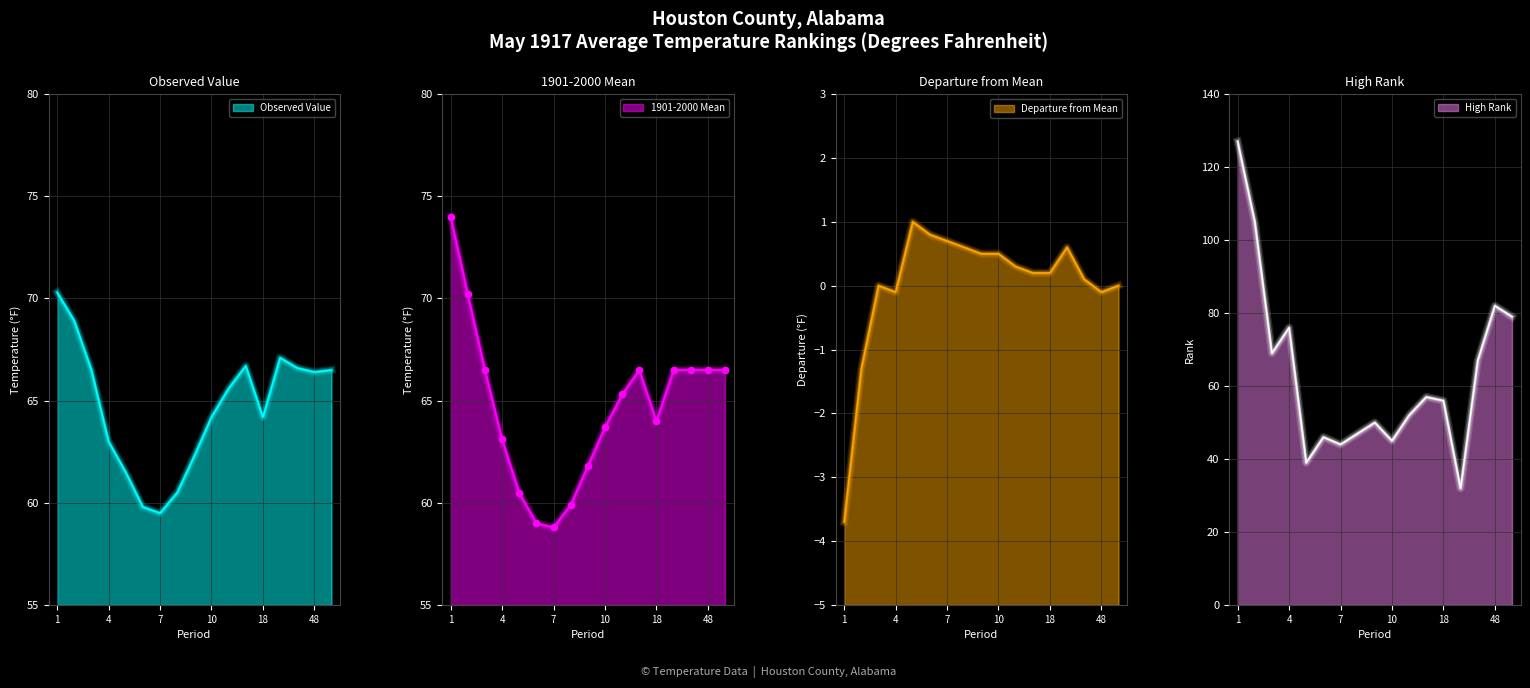

Is the value of 1901-2000 Mean at 9 greater than the value of High Rank at 8?

Yes